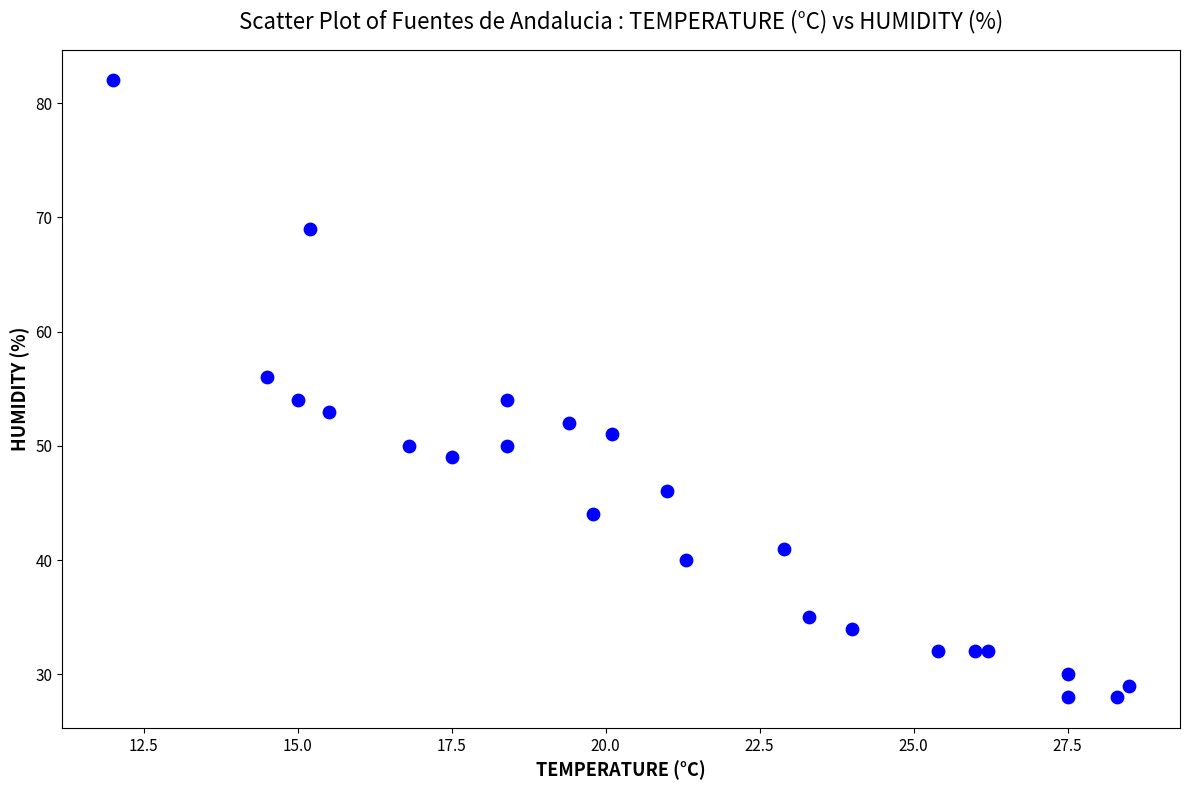

What is the range of Y values (max minus min)?

54